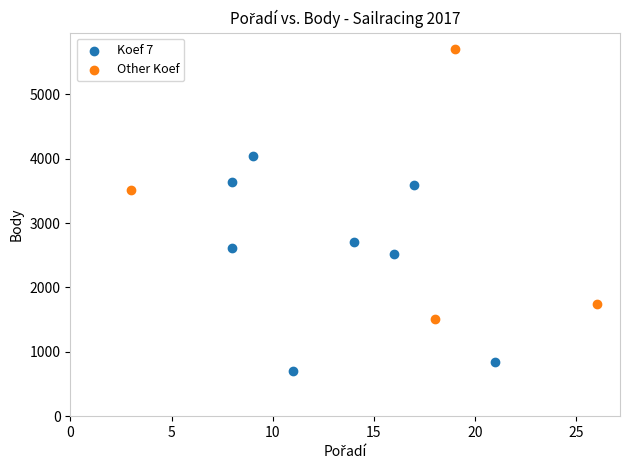

Which series contains the highest Y value?

Other Koef